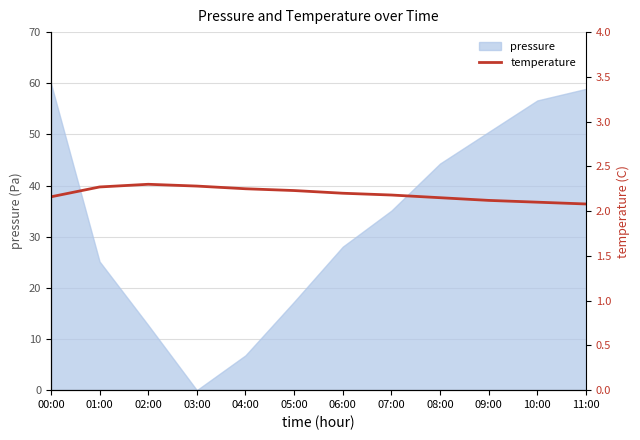

Count the values in the range 2 to 3.

12